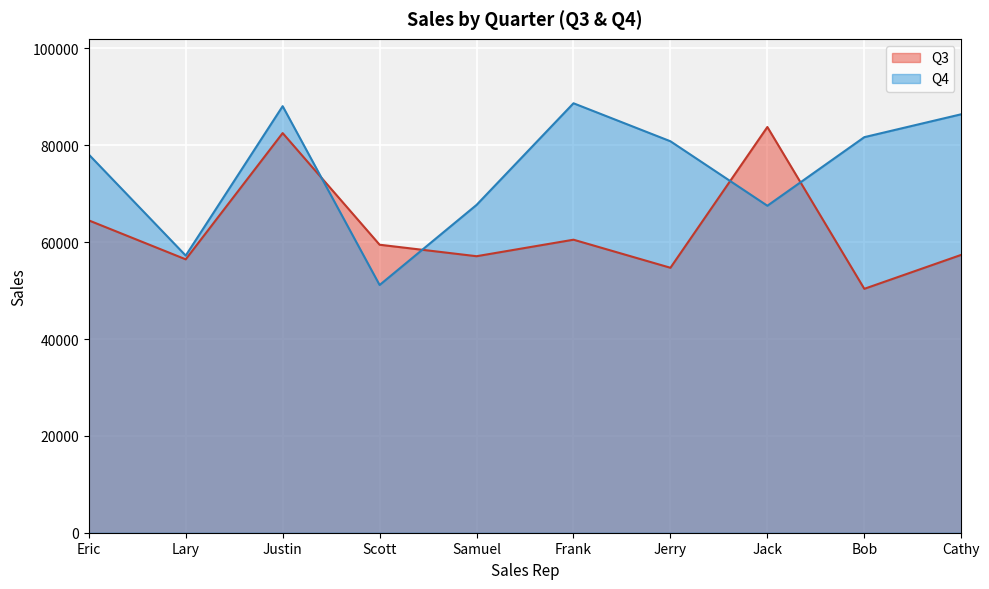

Between which two adjacent categories do Q3 and Q4 first intersect?

Justin and Scott